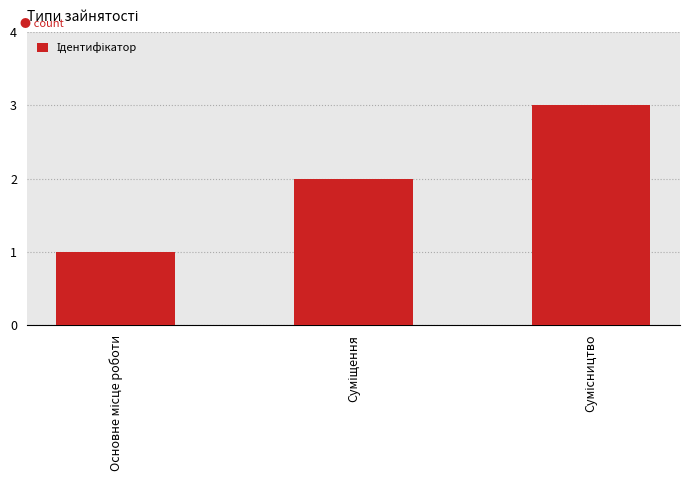

How many series are shown in this chart?

1